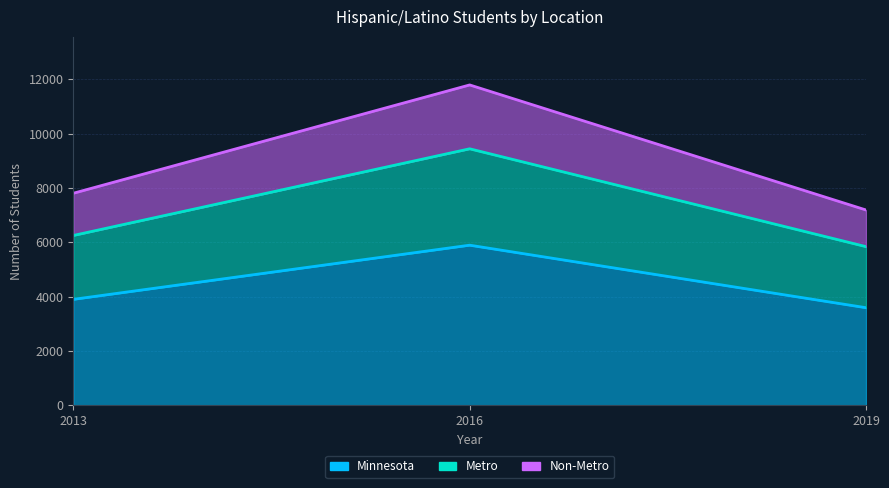

Count the number of data series in this chart.

3